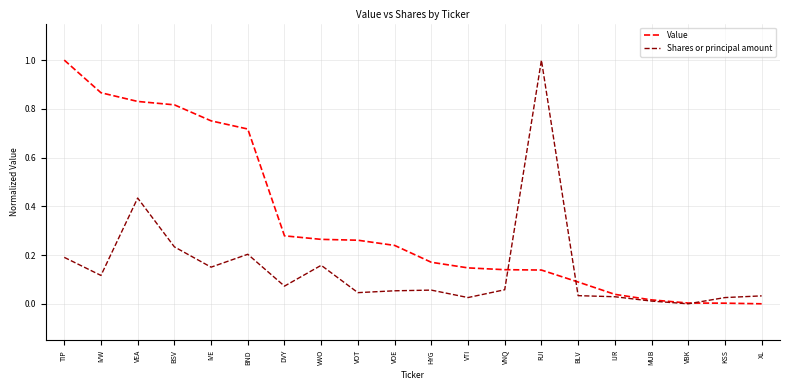

Is the value of Value at BLV greater than the value of Shares or principal amount at IVE?

No